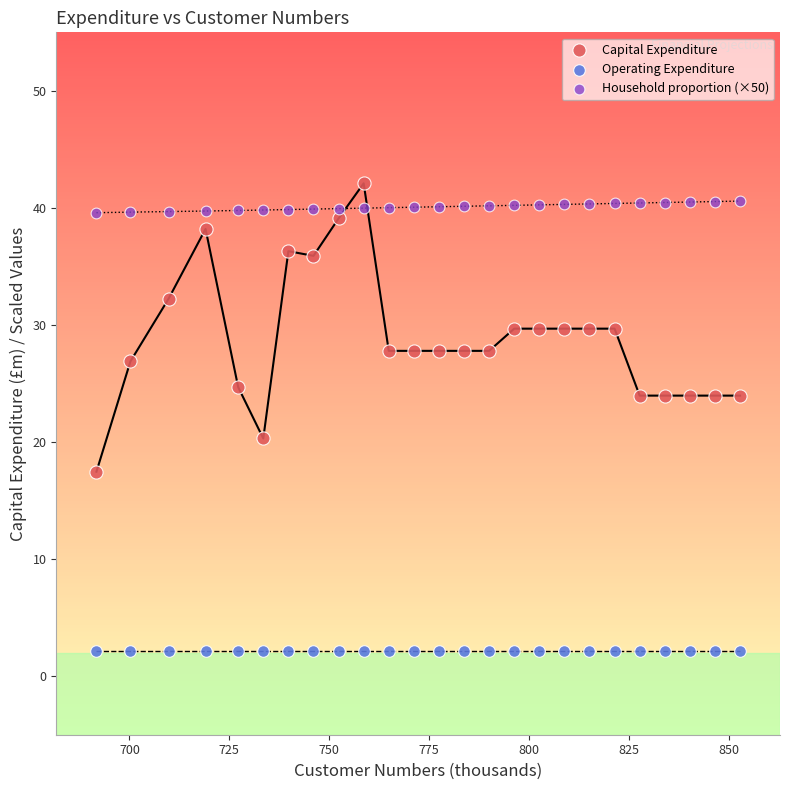

Which series contains the lowest Y value?

Operating Expenditure